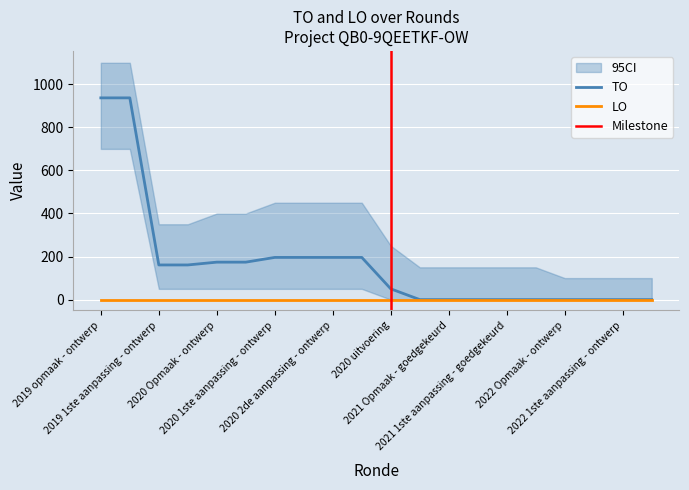

What is the label of the 14th point from the right?

2020 1ste aanpassing - ontwerp